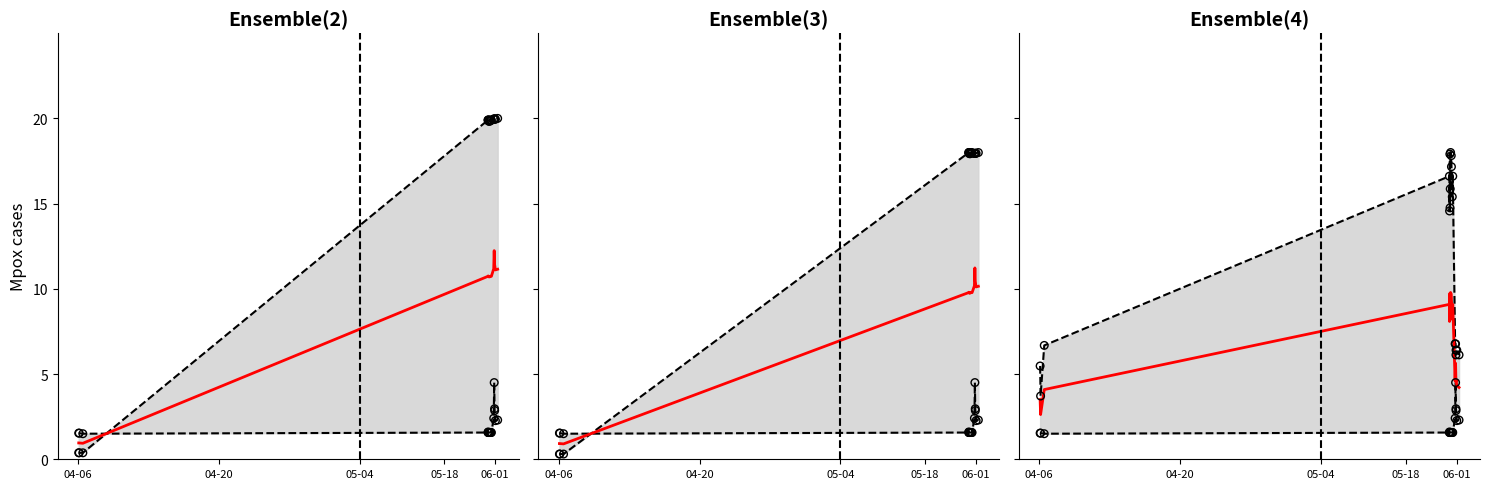

Which series contains the highest Y value?

duration